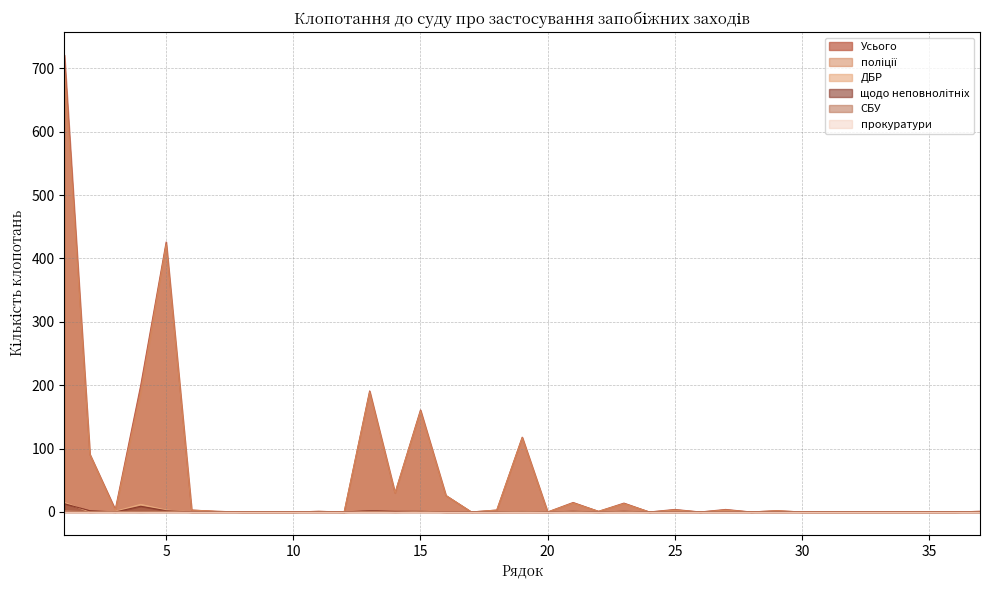

In поліції, how many points are lower than both neighbors (excluding endpoints)?

9